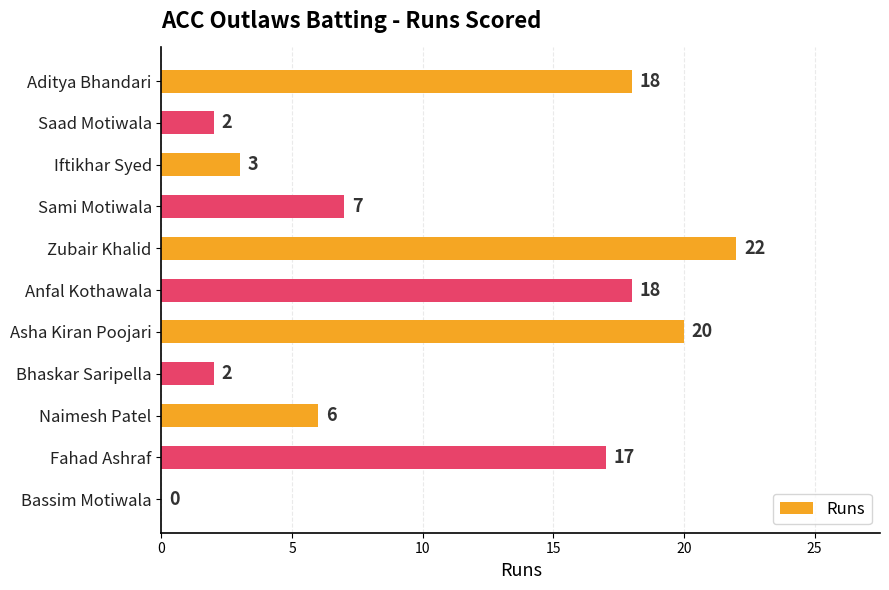

What is the change in value from Aditya Bhandari to Naimesh Patel?

-12